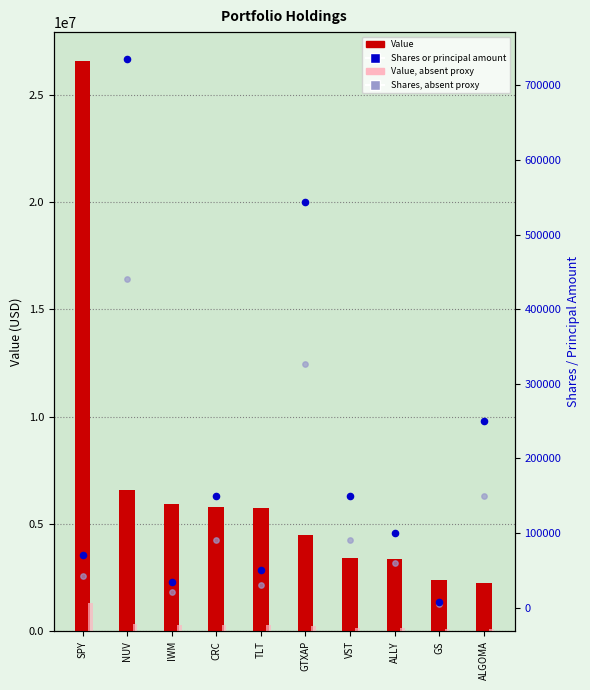

Which series has the largest total across all categories?

Value